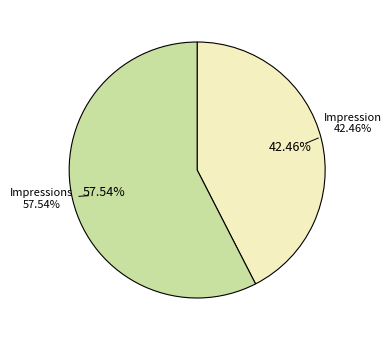

To the nearest percent, what percentage of the pie is Impressions?

58%